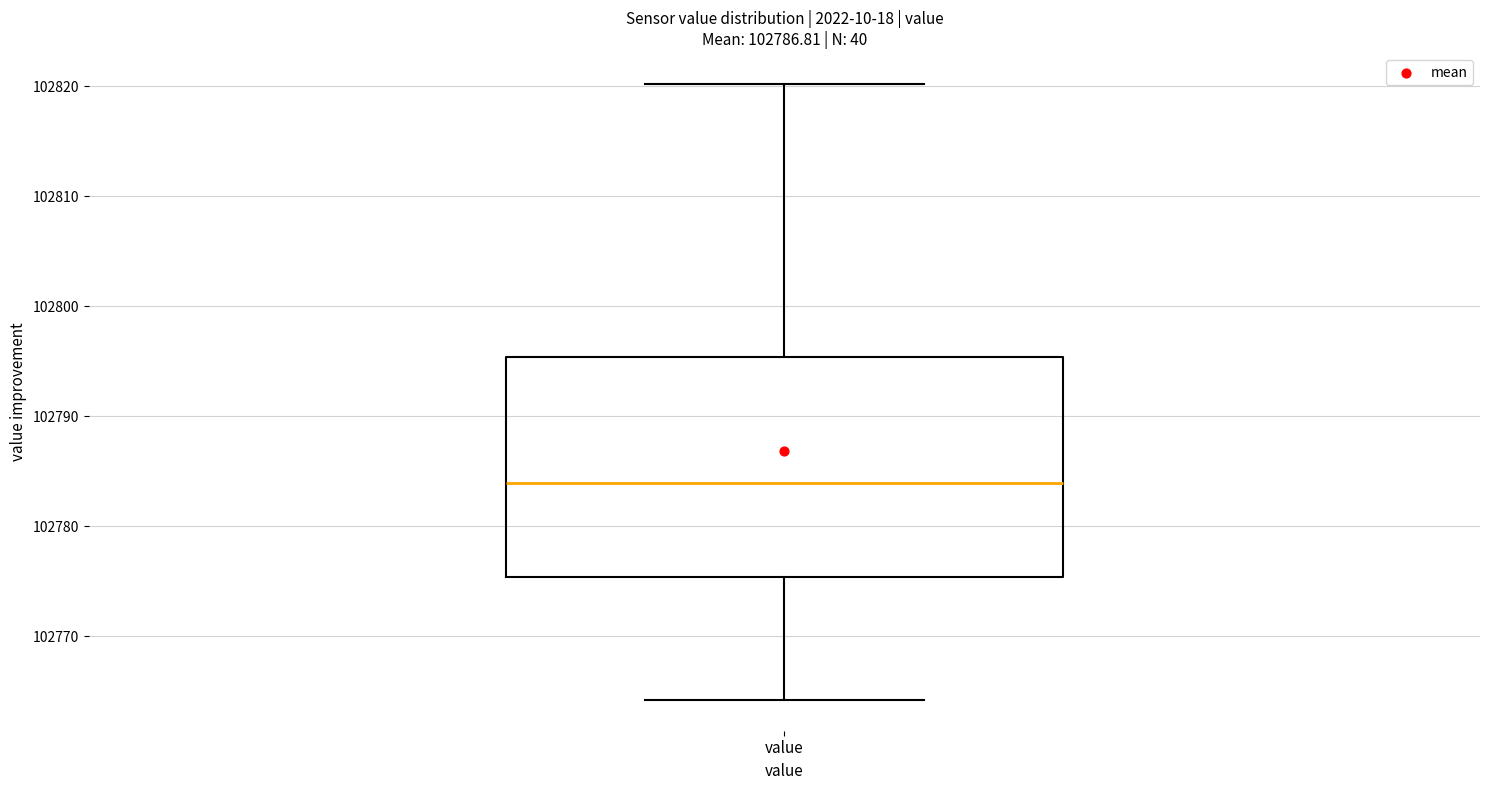

Transcribe this box plot: give where the median line is, the range the box spans, and where the two whiskers end, as read against the y-axis. The values are not printed on the chart, so give them approximately, as read against the axis.

median 102784, box 102775 to 102795, whiskers 102764 to 102820